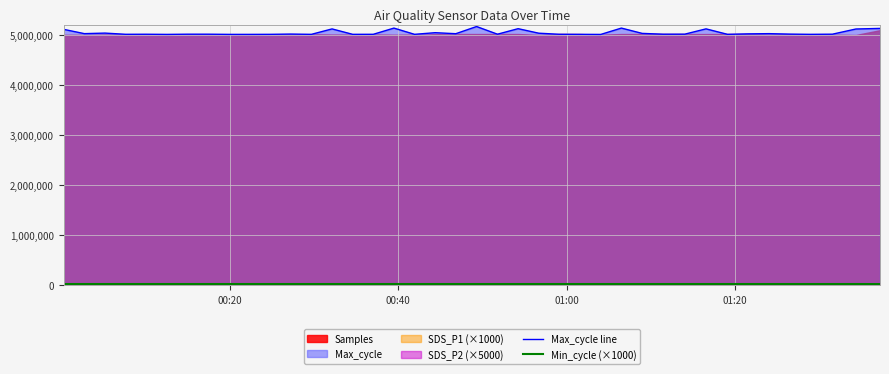

What is the highest value of the Max_cycle line series?

5163000